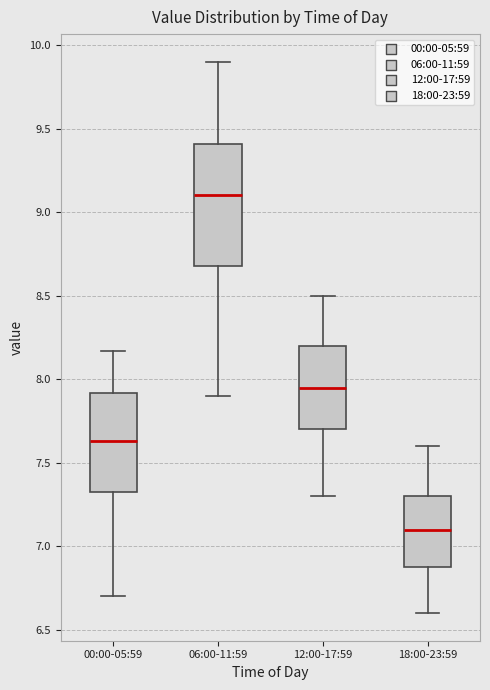

Which box has the highest median line?

06:00-11:59